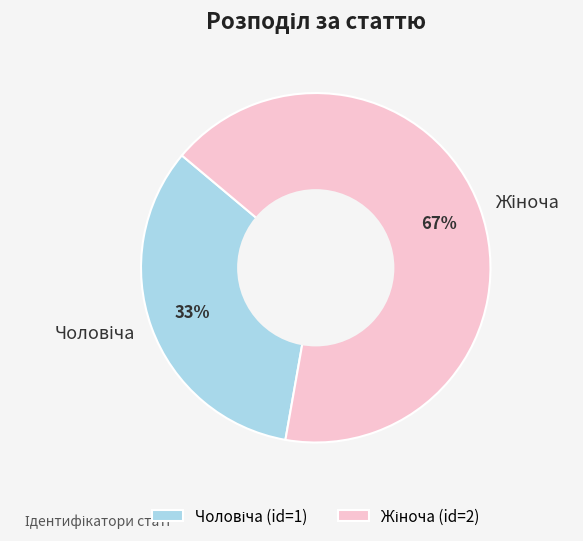

To the nearest percent, what is the average slice percentage?

50%